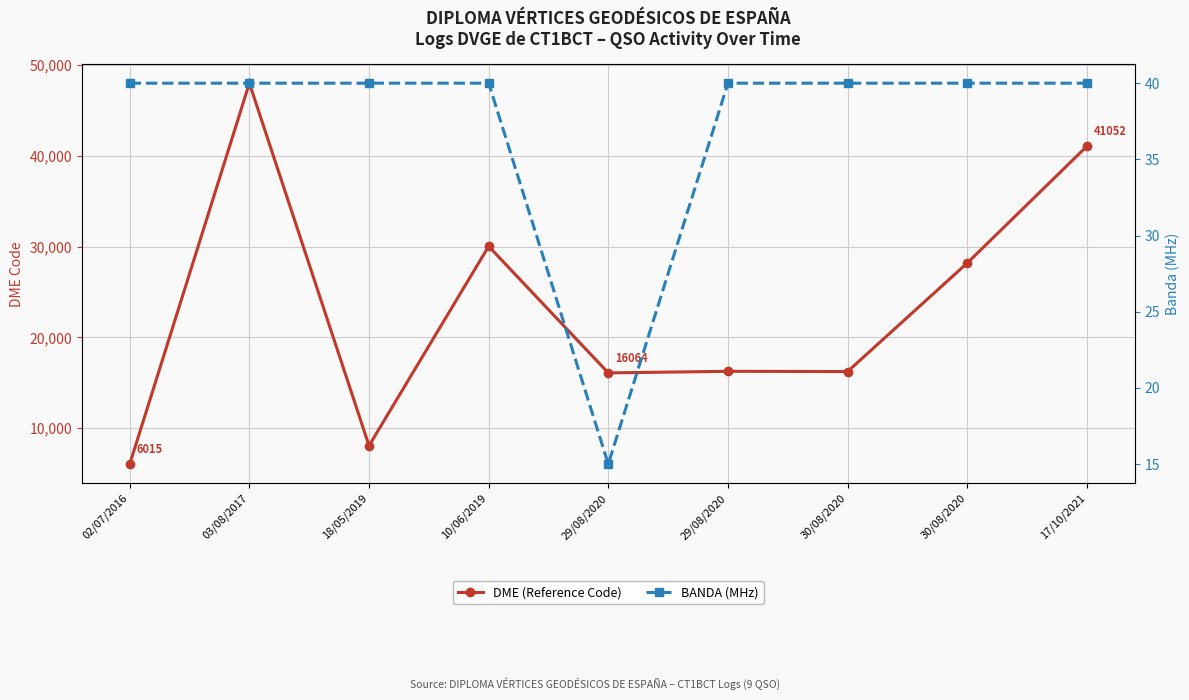

Which label corresponds to the largest value in the chart?

03/08/2017